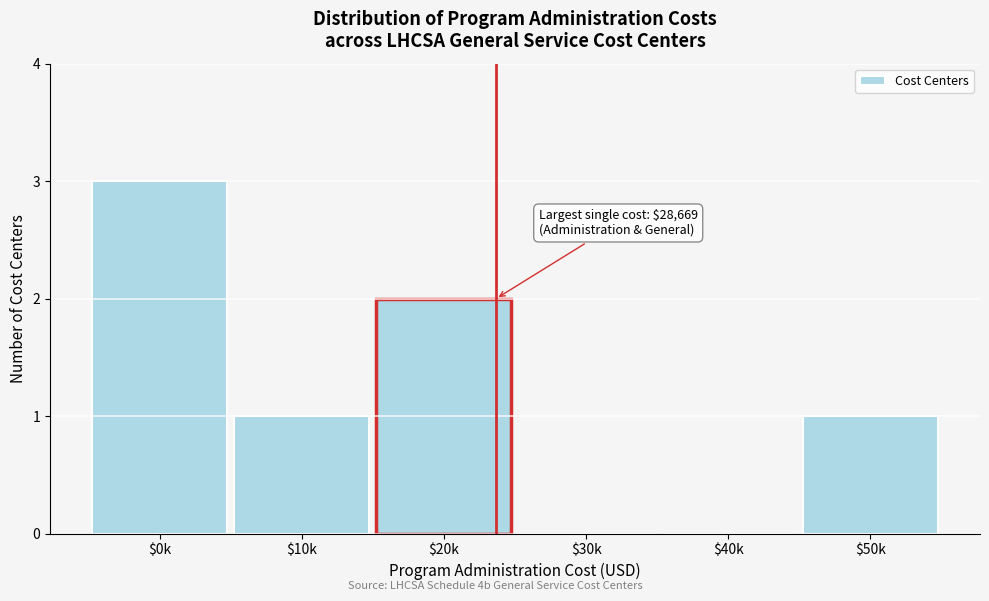

The chart shows a value of 1 at $20k. True or false?

False